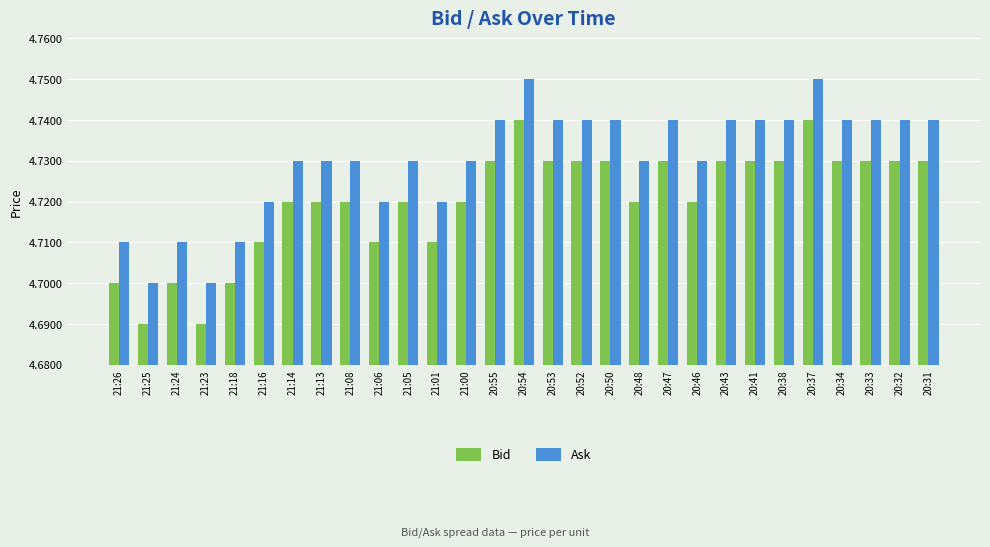

What position from the right is 20:37?

5